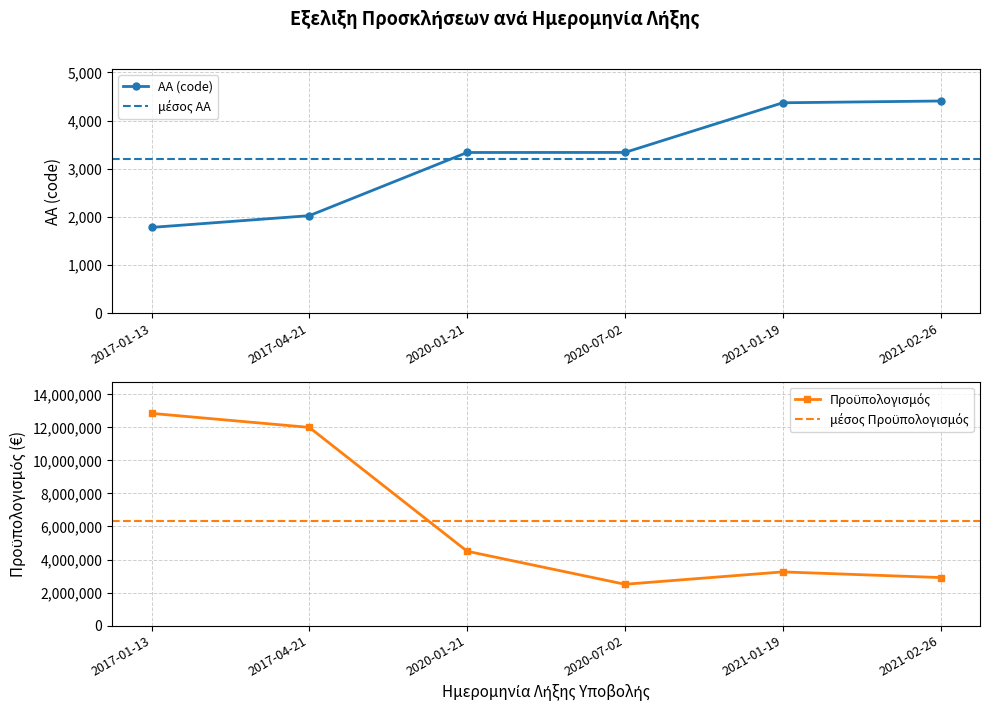

At which category does Πρoϋπολογισμός reach its first local valley?

2020-07-02